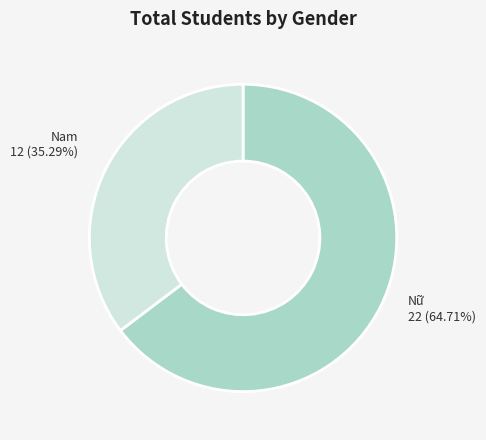

Count the number of slices in the pie.

2